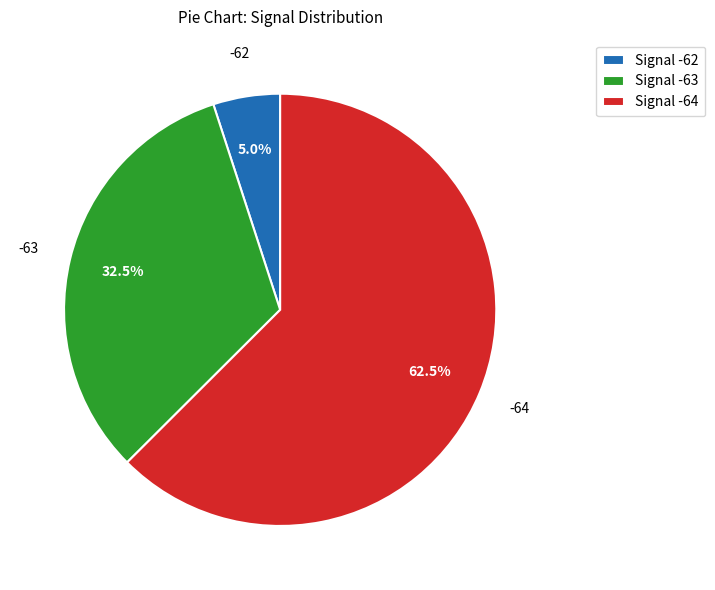

What percentage do Signal -62 and Signal -64 together represent?

67.5%